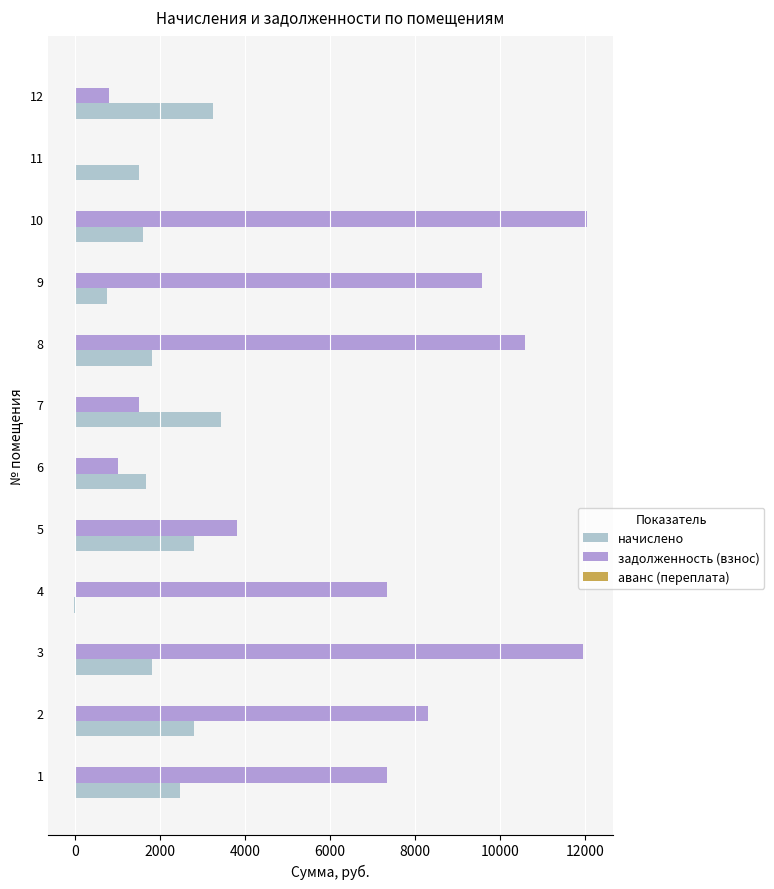

How many positive values does the начислено series have?

11